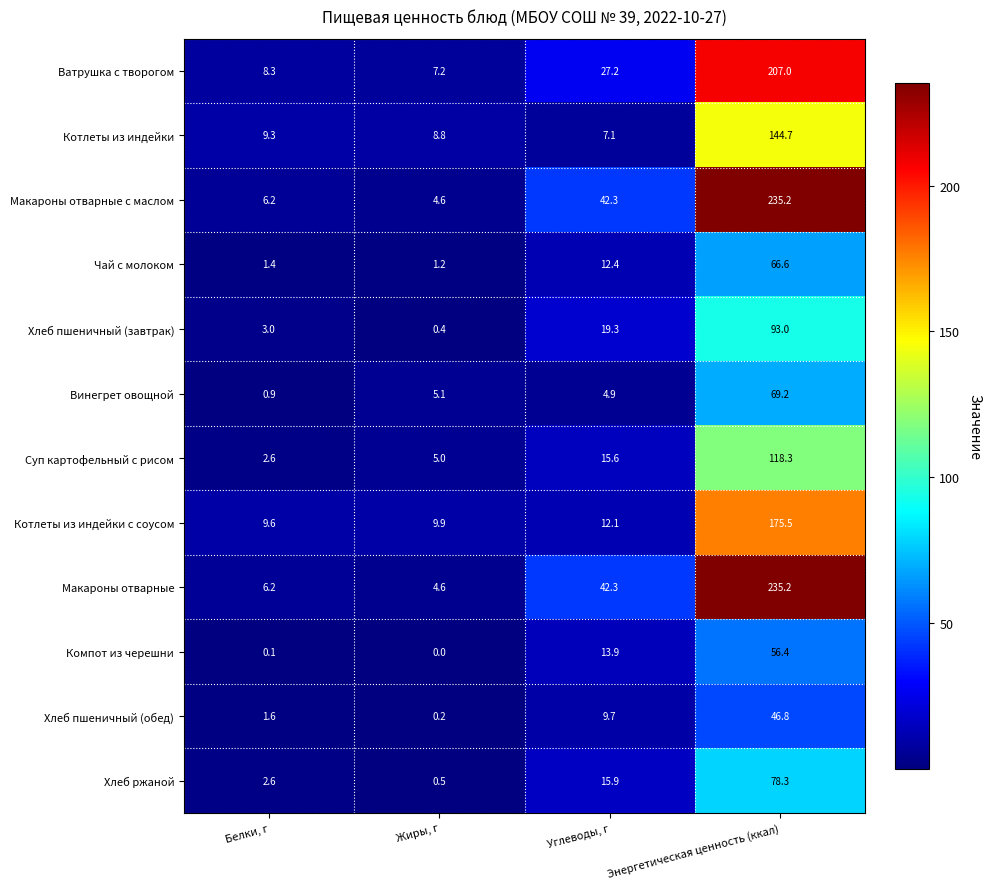

How many data points does each series have?

4